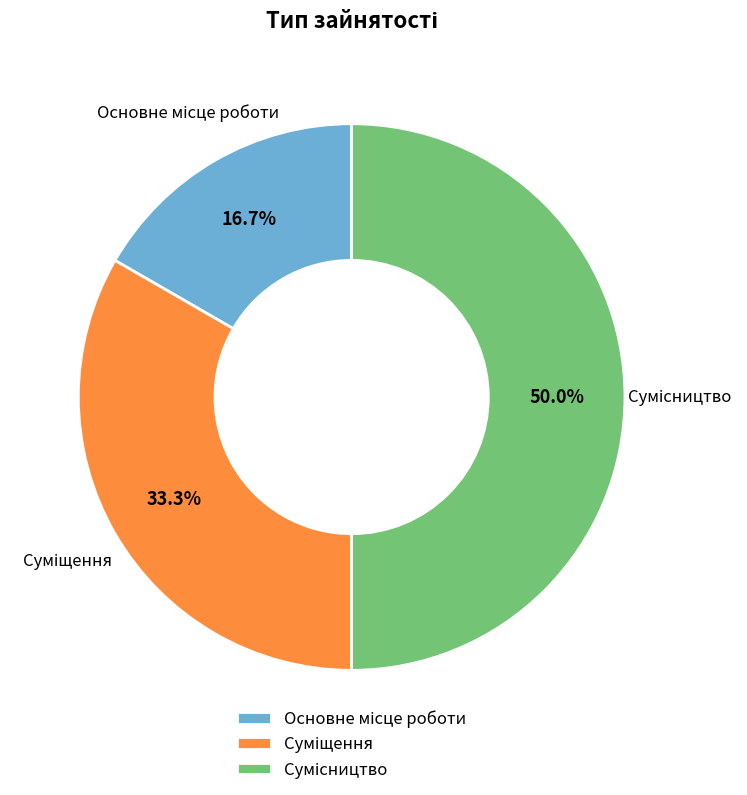

The Сумісництво slice represents 42% of the pie. True or false?

False